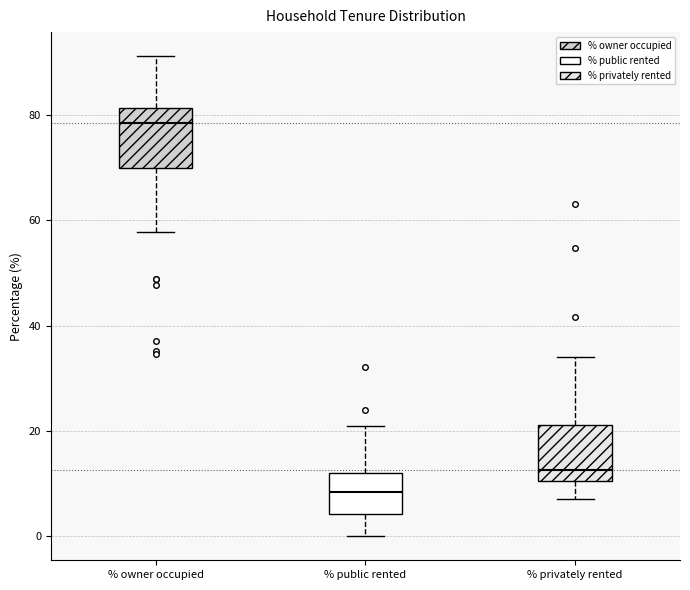

Where is the upper edge of the box for % privately rented on the y-axis? The values are not printed on the chart, so give them approximately, as read against the axis.

22